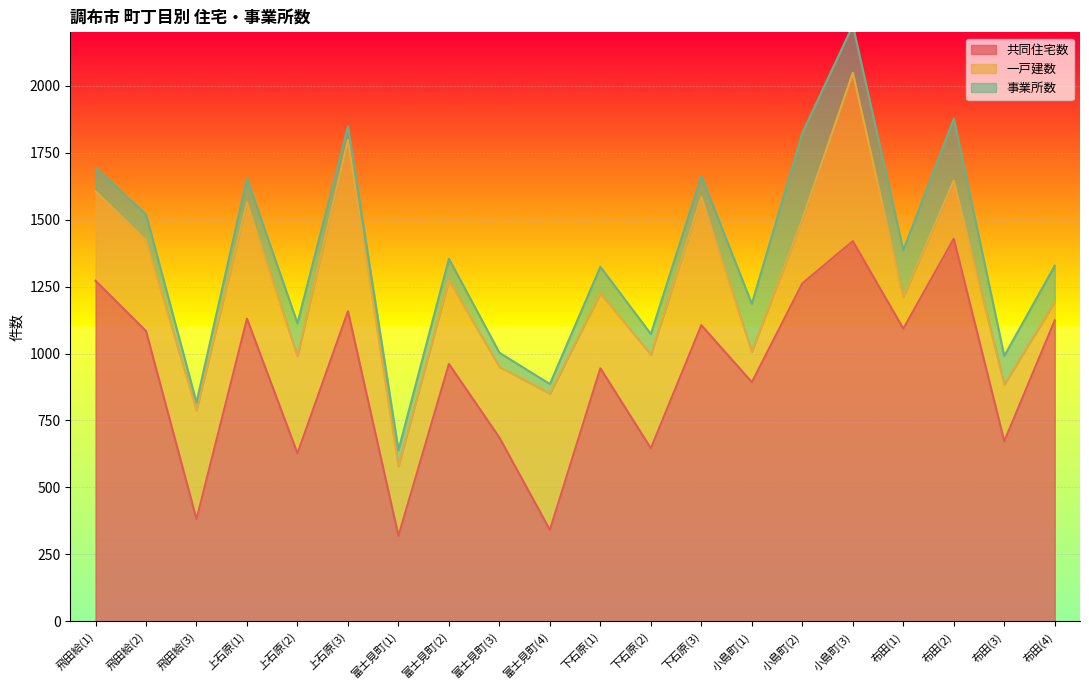

True or false: 事業所数 and 共同住宅数 cross at least once.

False